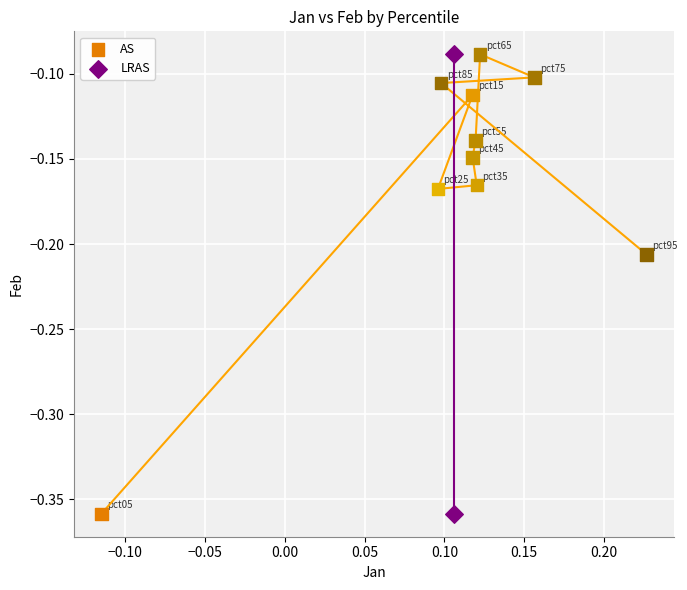

What are all the series names shown in the legend?

AS, LRAS